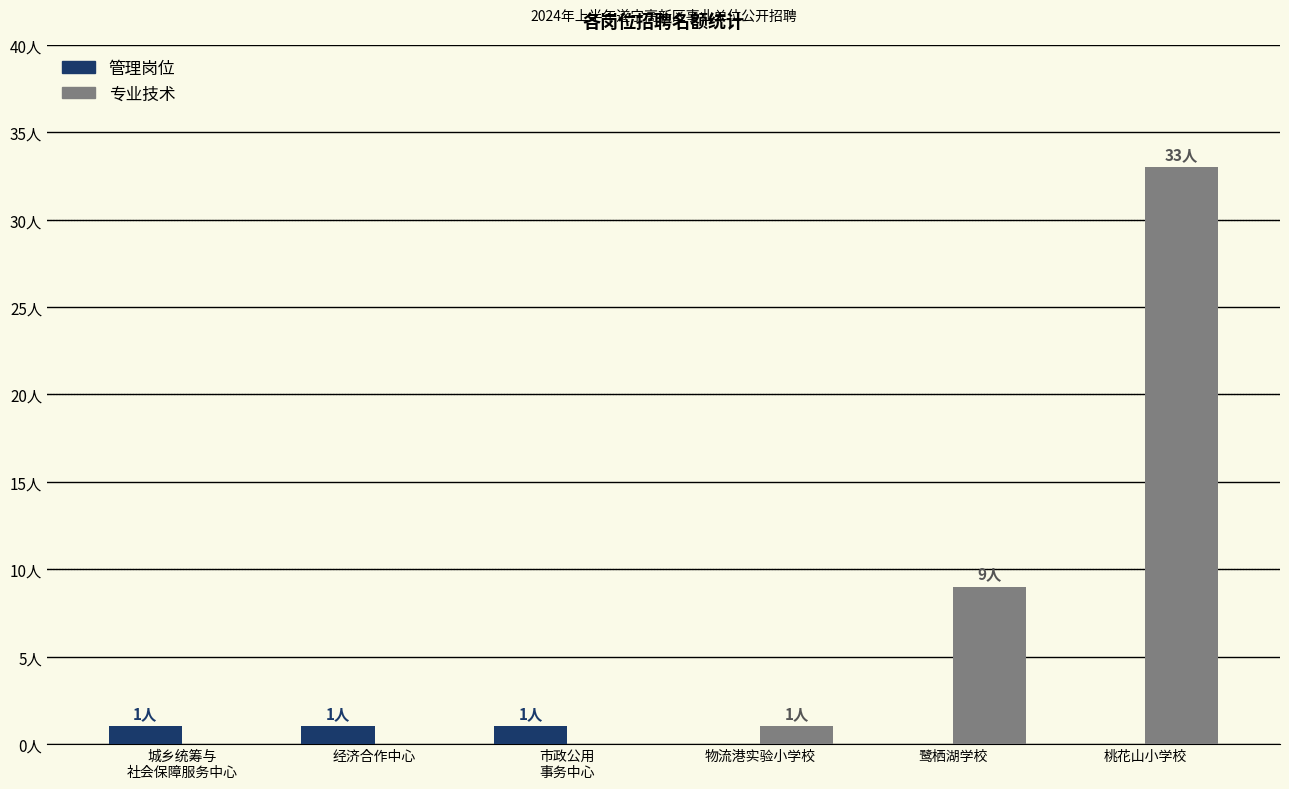

Rank the series at 市政公用
事务中心 from highest to lowest value.

管理岗位, 专业技术